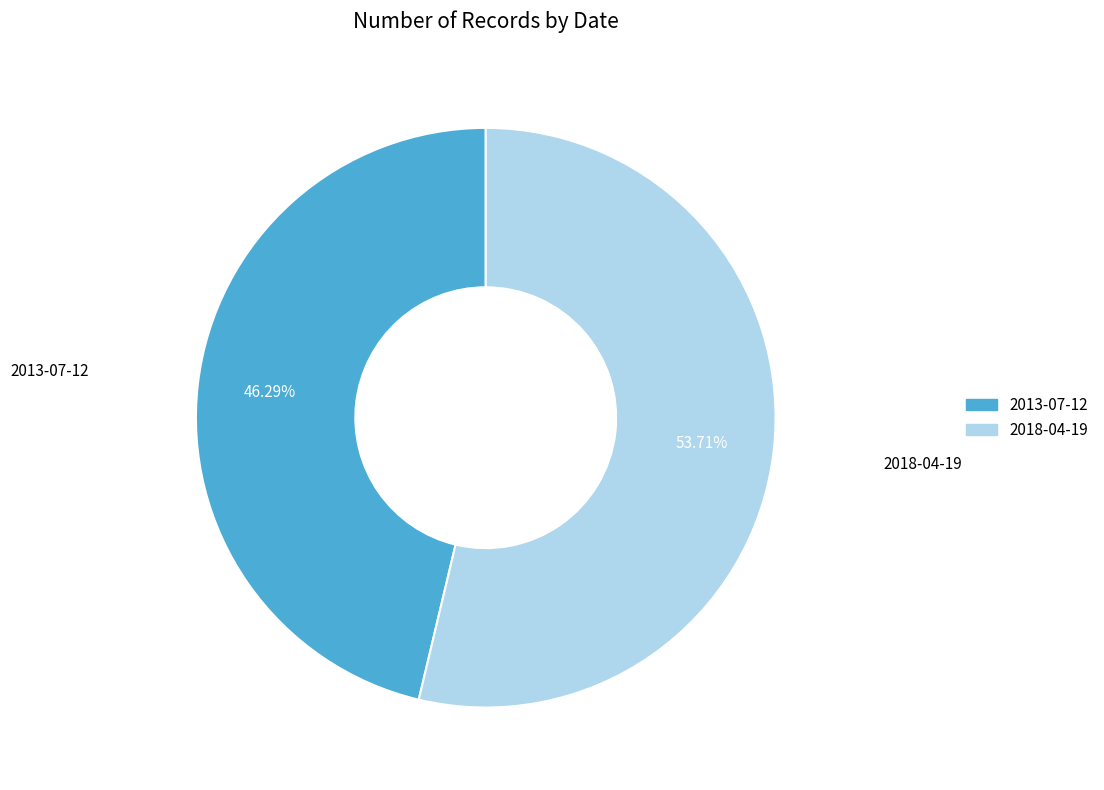

Which category has the biggest portion of the pie?

2018-04-19